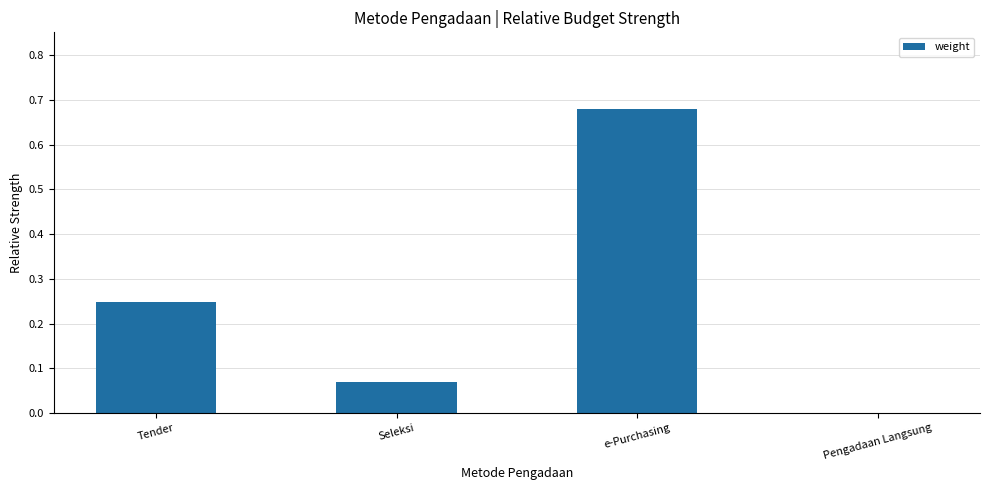

What is the sum of all values?

1.0